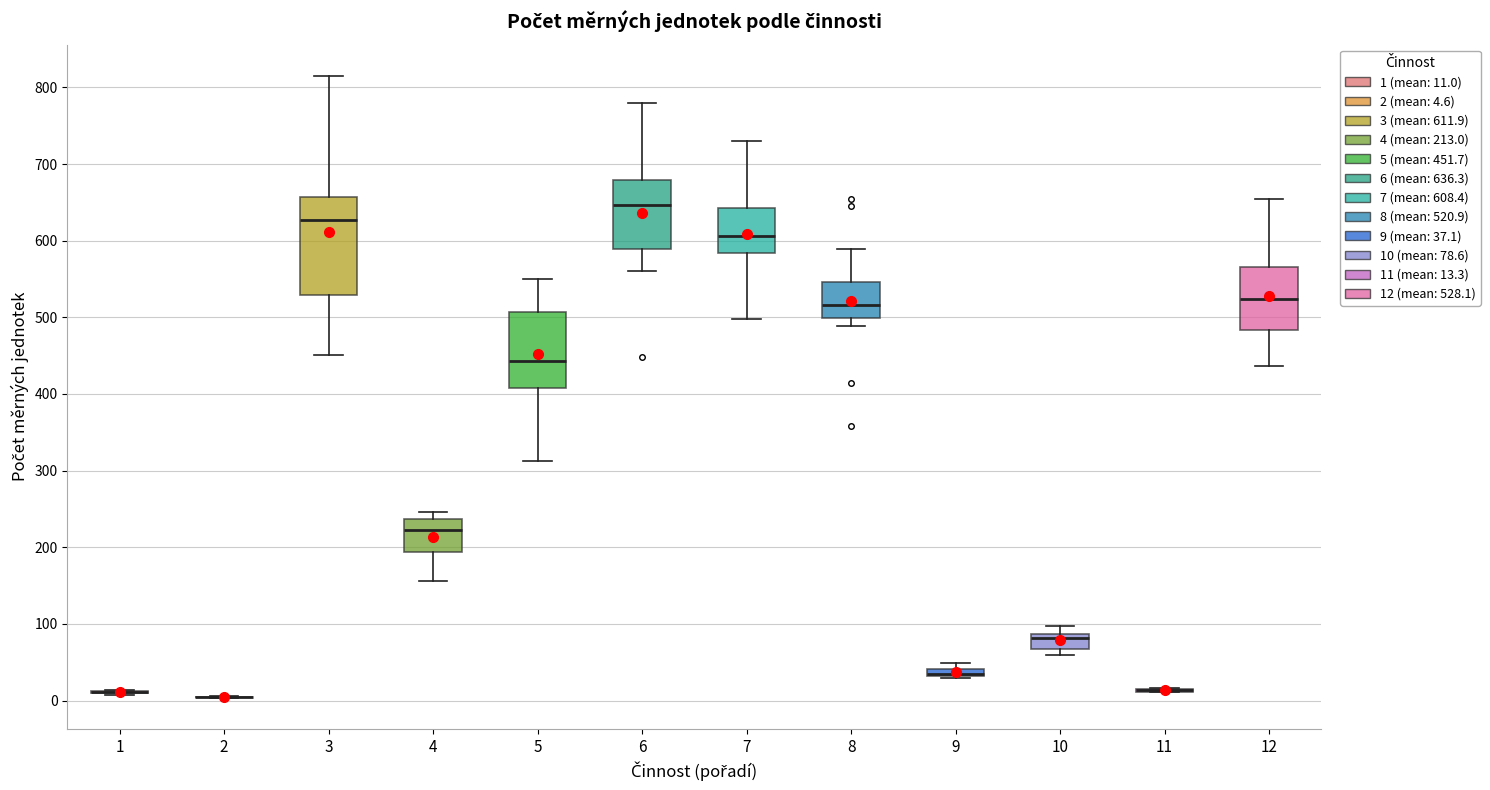

Comparing the boxes themselves (not the whiskers), which one is the tallest?

3